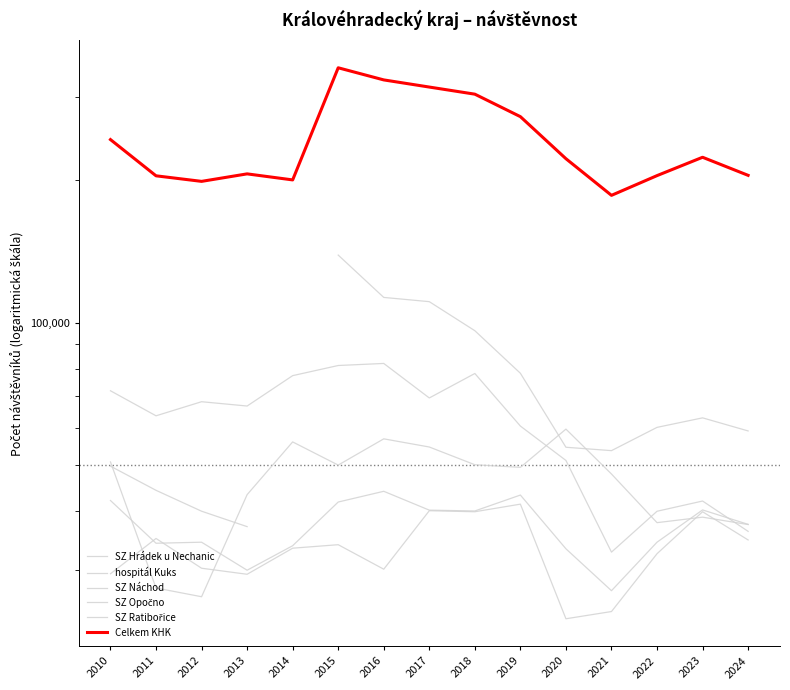

True or false: SZ Opočno has a value of 47886.0 at 2021.

True